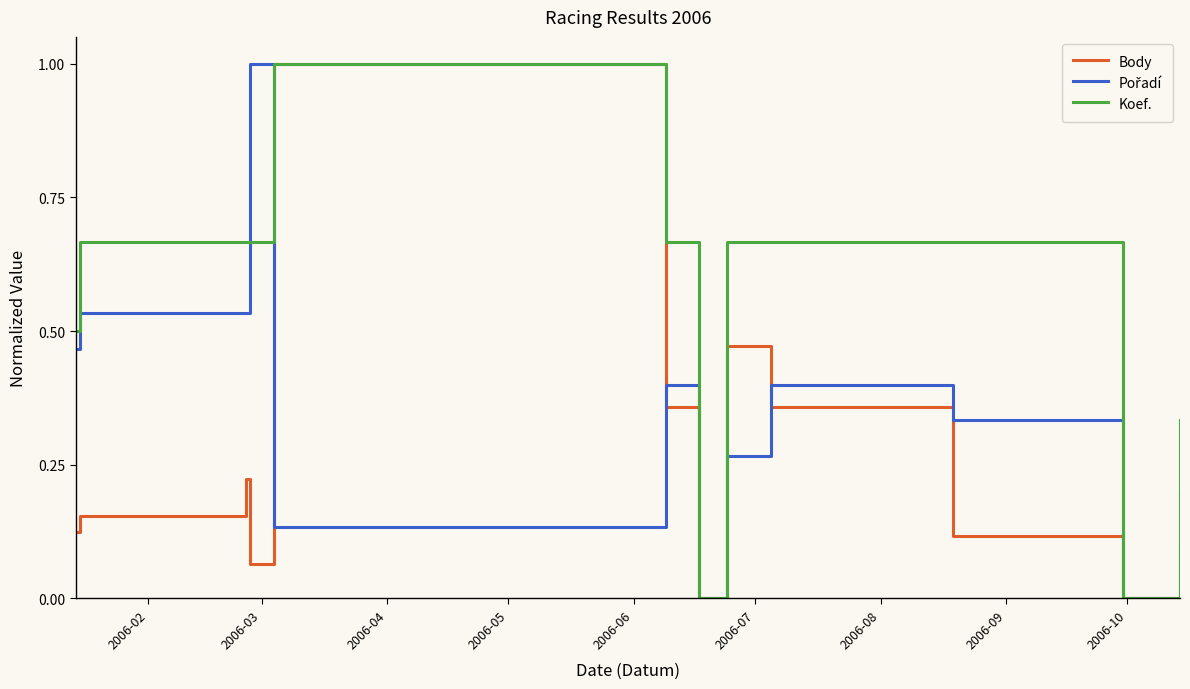

What is the maximum value shown in the chart?

1.0